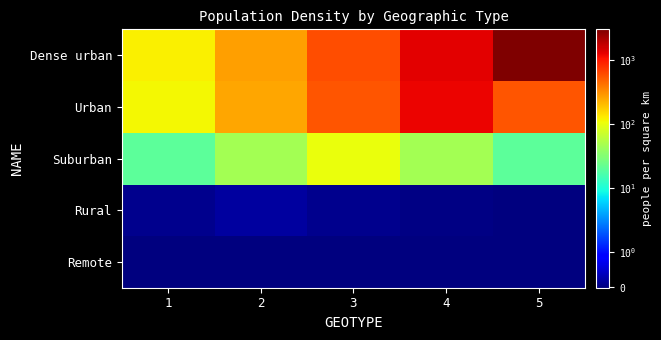

At 5, list the series in order from smallest to largest.

Remote, Rural, Suburban, Urban, Dense urban